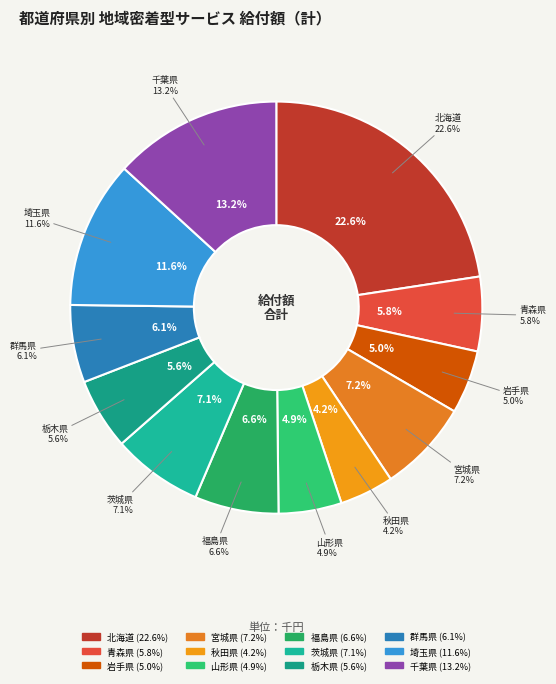

True or false: 山形県 accounts for 1% of the total.

False